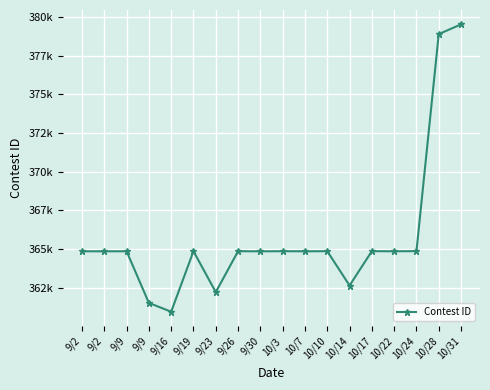

What is the average value?

365772